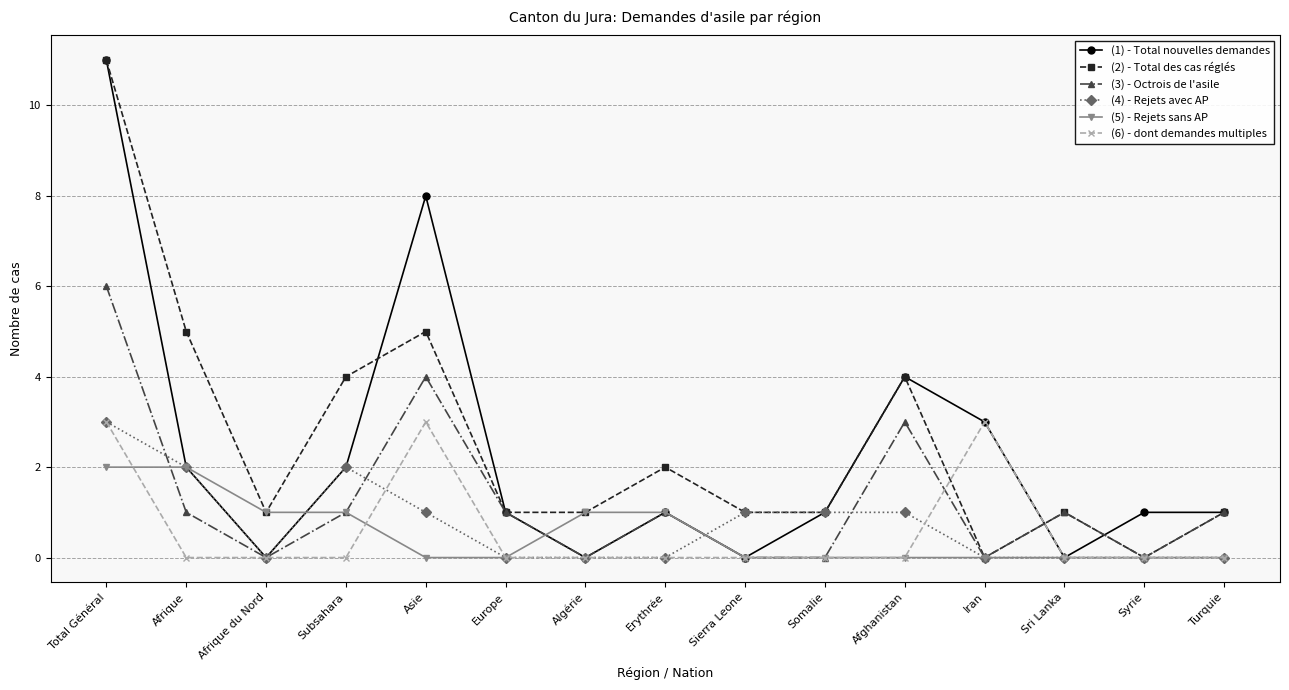

Reading left to right, transcribe all the data shown in this chart.

Total nouvelles demandes: 11	2	0	2	8	1	0	1	0	1	4	3	0	1	1
Total des cas réglés: 11	5	1	4	5	1	1	2	1	1	4	0	1	0	1
Octrois de l'asile: 6	1	0	1	4	1	0	1	0	0	3	0	1	0	1
Rejets avec AP: 3	2	0	2	1	0	0	0	1	1	1	0	0	0	0
Rejets sans AP: 2	2	1	1	0	0	1	1	0	0	0	0	0	0	0
dont demandes multiples: 3	0	0	0	3	0	0	0	0	0	0	3	0	0	0